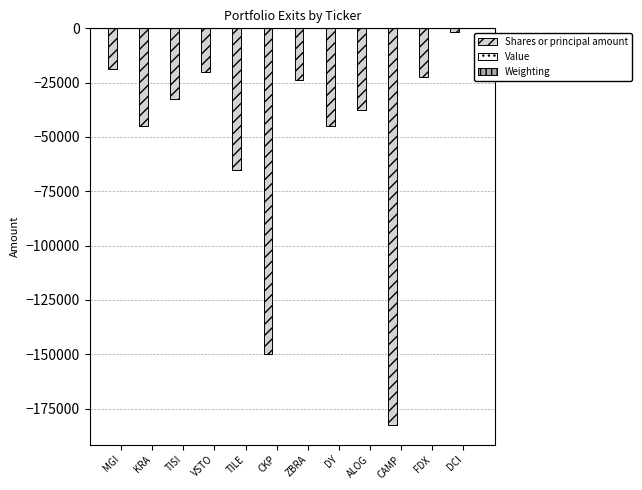

Is it true that Shares or principal amount equals -34263.0 at VSTO?

False